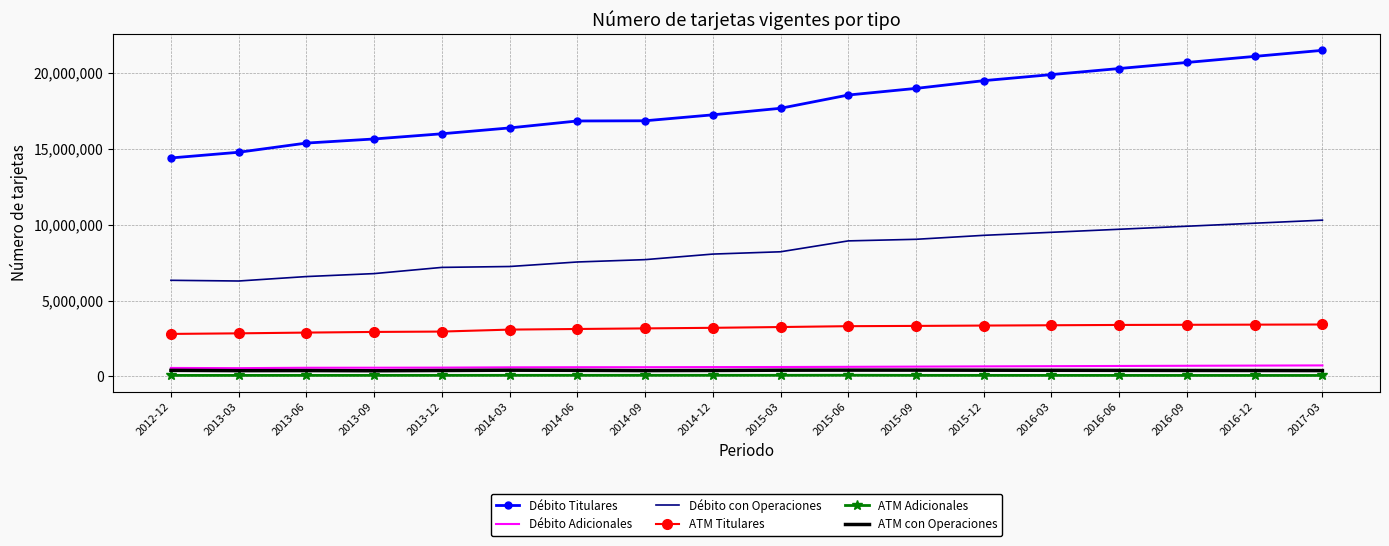

Which series changed the most between 2015-06 and 2017-03?

Débito Titulares